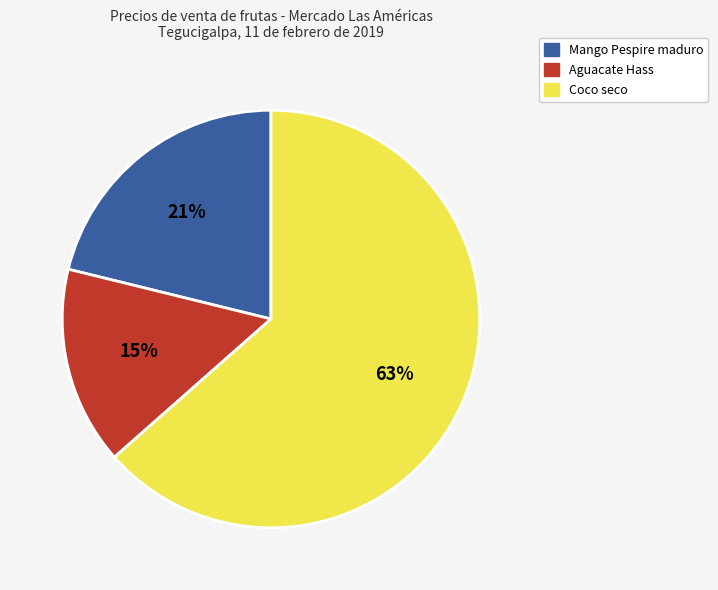

Which category accounts for the majority?

Coco seco